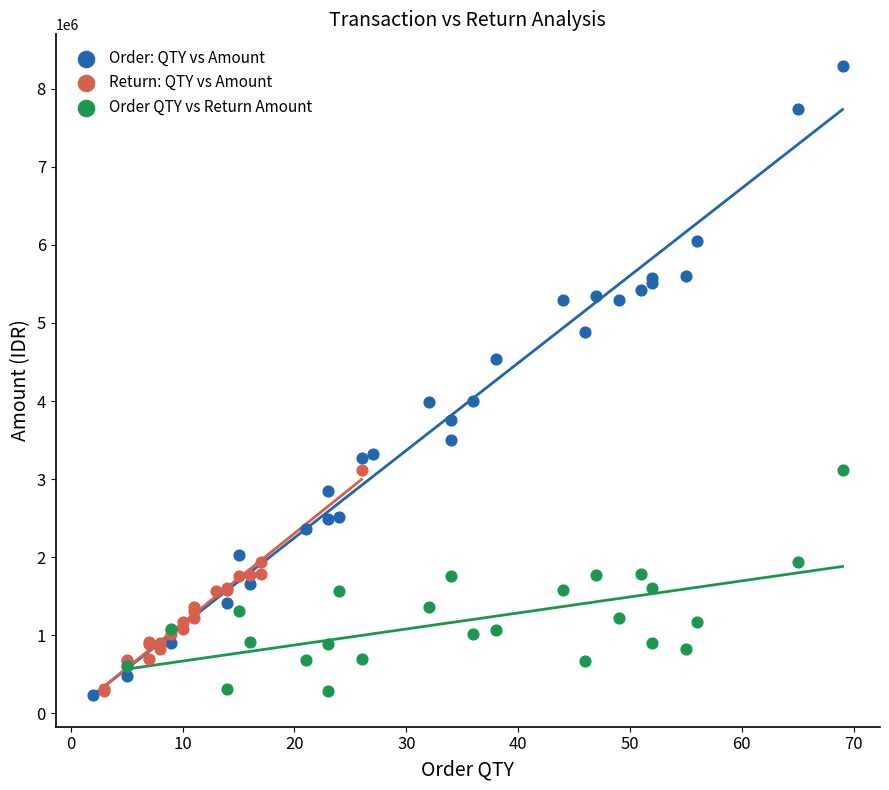

Which series has the widest spread of Y values?

Order: QTY vs Amount